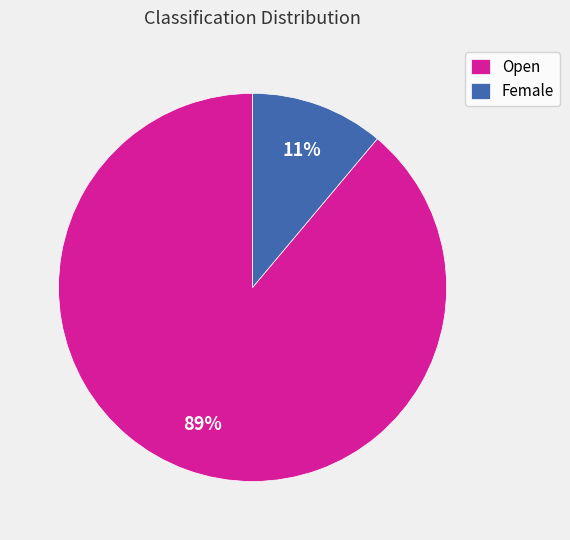

Count the number of slices in the pie.

2